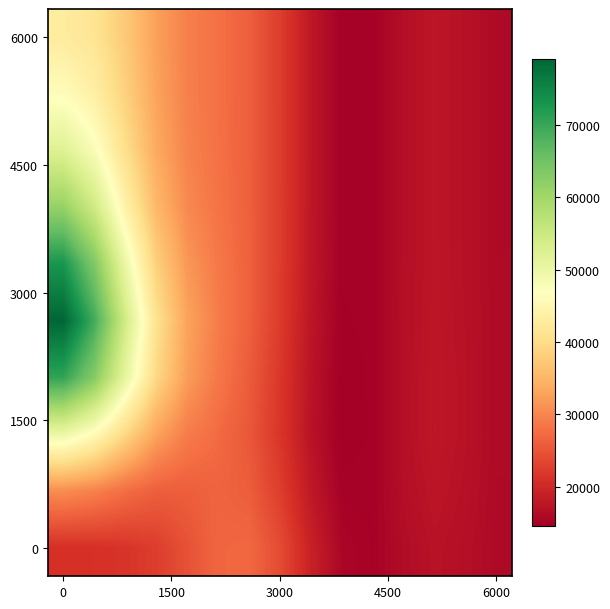

Count the number of data series in this chart.

10